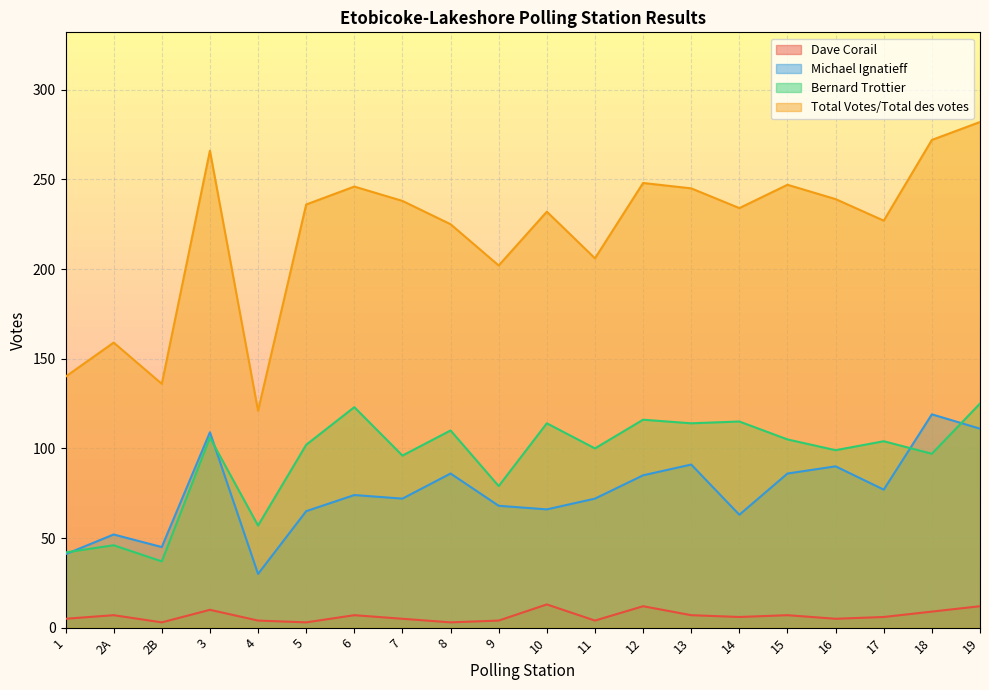

List the labels in order of Total Votes/Total des votes value, largest first.

19, 18, 3, 12, 15, 6, 13, 16, 7, 5, 14, 10, 17, 8, 11, 9, 2A, 1, 2B, 4